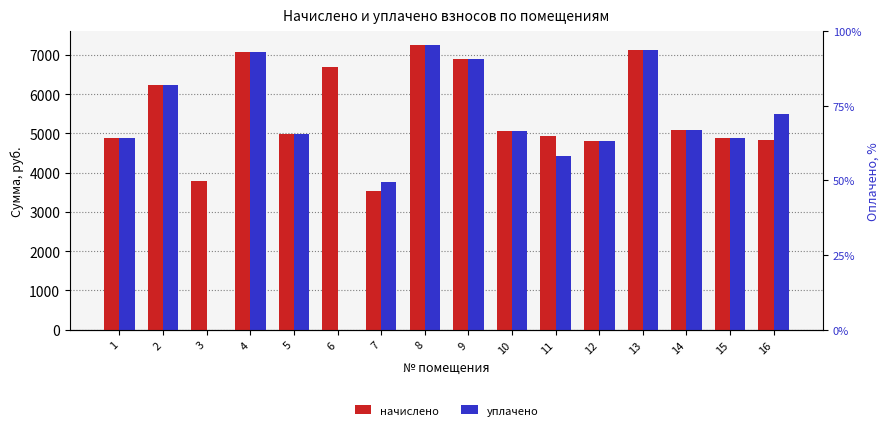

What are all the series names shown in the legend?

начислено, уплачено